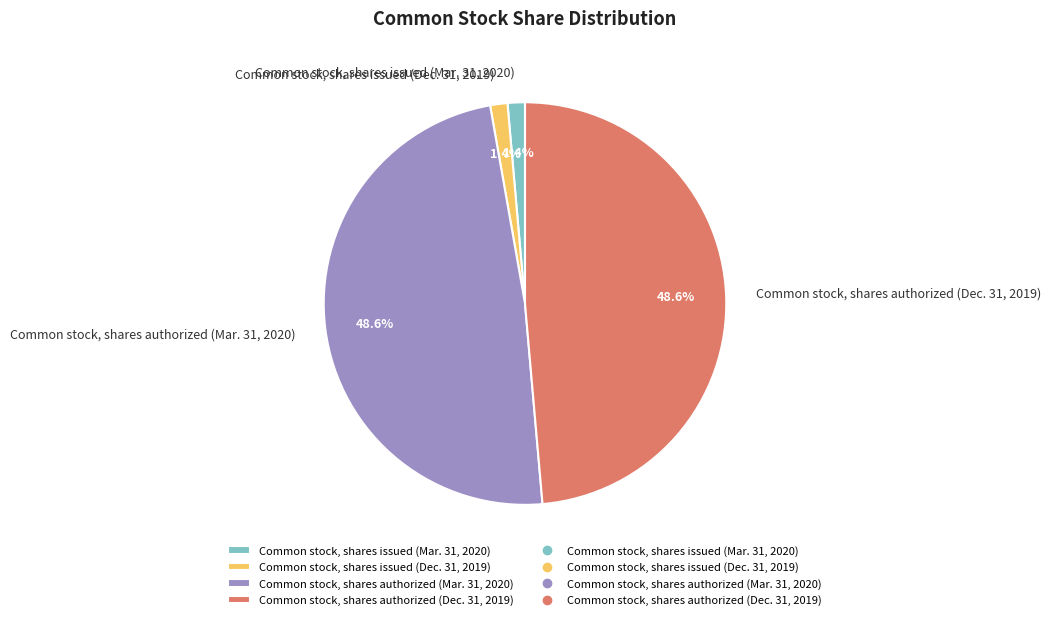

Count the number of slices in the pie.

4